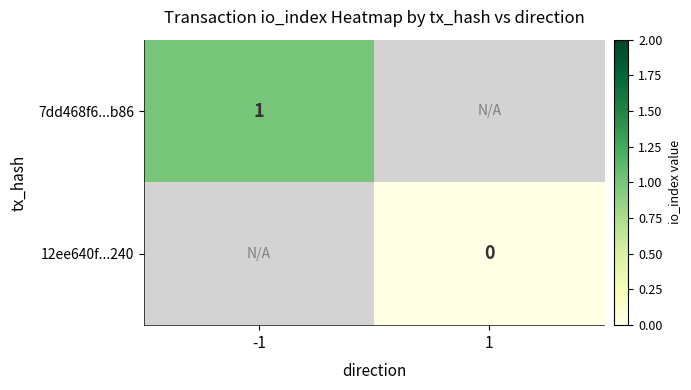

At which label does 7dd468f6...b86 reach its peak?

-1